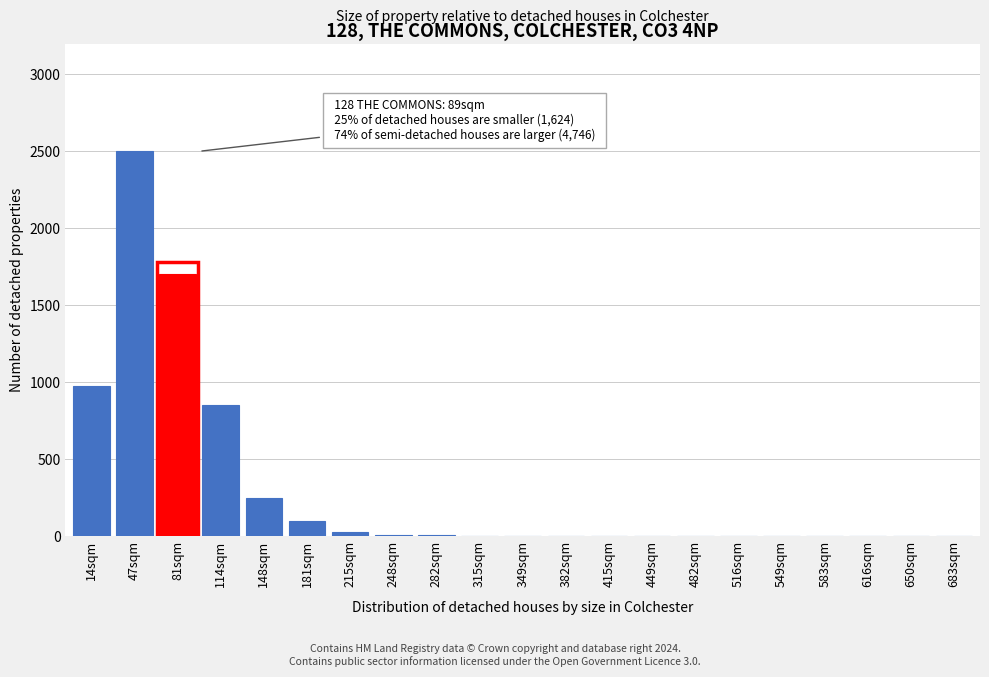

Which label corresponds to the largest value in the chart?

47sqm